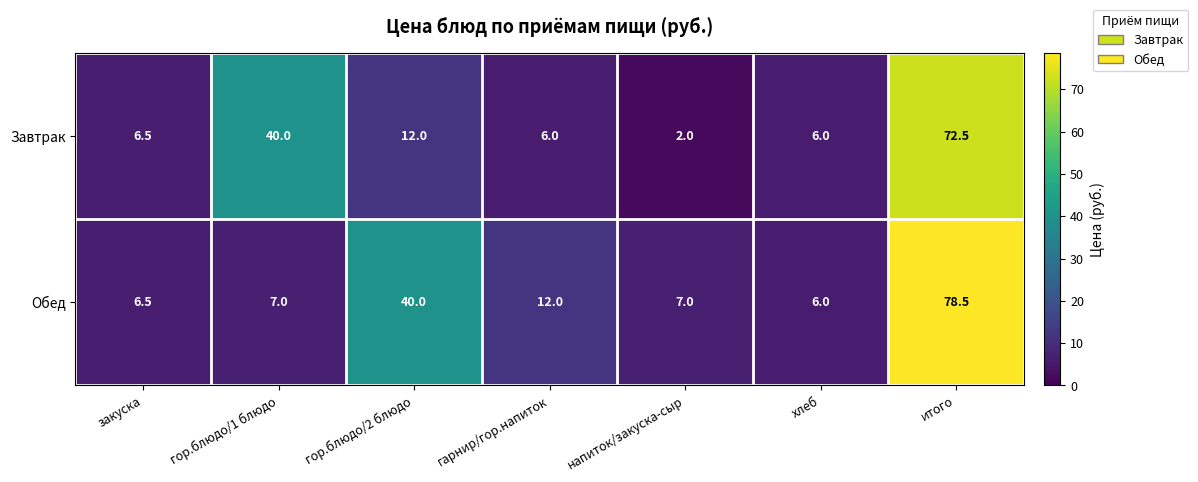

Count the number of categories in the chart.

7